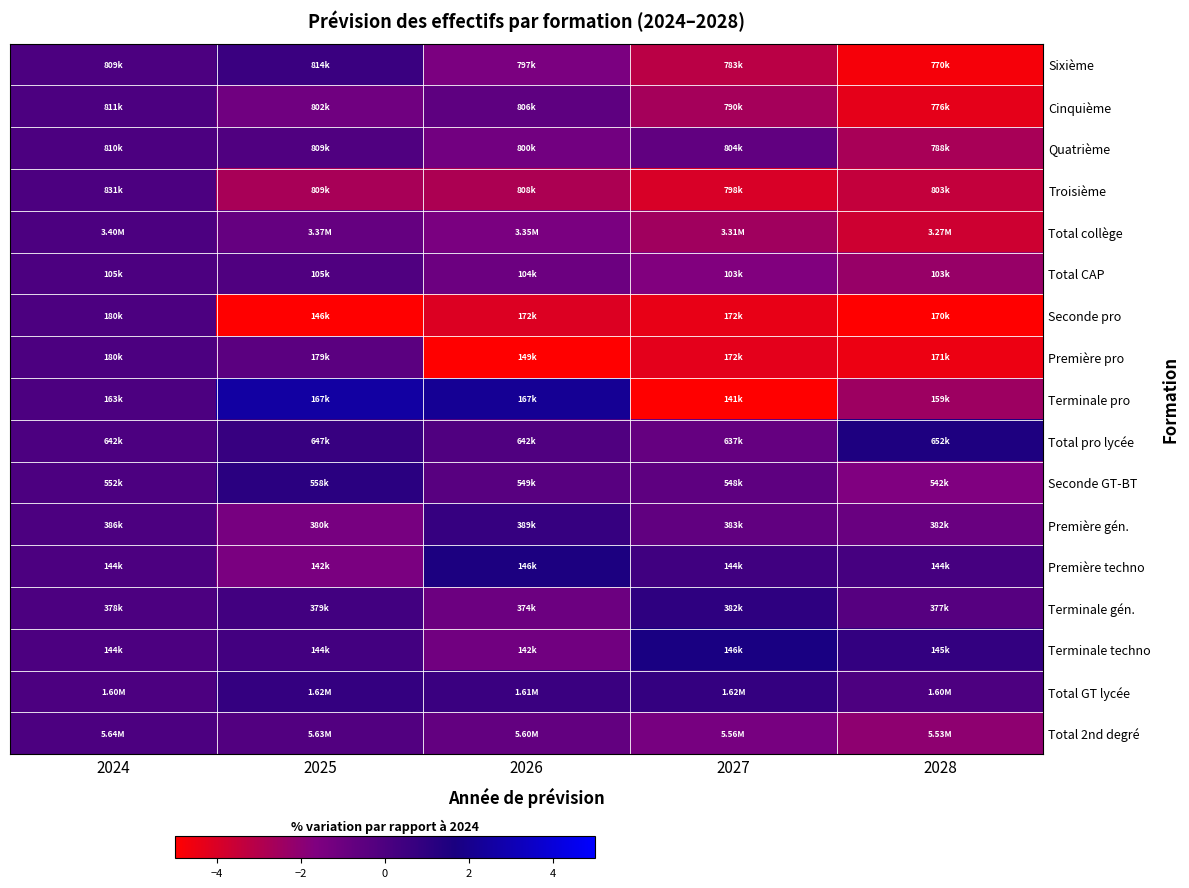

Reading left to right, extract all data points from this chart.

Sixième: 2024=0.0	2025=0.6	2026=-1.5	2027=-3.2	2028=-4.7
Cinquième: 2024=0.0	2025=-1.2	2026=-0.6	2027=-2.6	2028=-4.3
Quatrième: 2024=0.0	2025=-0.1	2026=-1.2	2027=-0.7	2028=-2.7
Troisième: 2024=0.0	2025=-2.7	2026=-2.8	2027=-3.9	2028=-3.4
Total collège: 2024=0.0	2025=-0.8	2026=-1.5	2027=-2.5	2028=-3.7
Total CAP: 2024=0.0	2025=-0.1	2026=-1.0	2027=-1.7	2028=-2.3
Seconde pro: 2024=0.0	2025=-18.9	2026=-4.1	2027=-4.4	2028=-5.2
Première pro: 2024=0.0	2025=-0.5	2026=-16.8	2027=-4.3	2028=-4.5
Terminale pro: 2024=0.0	2025=2.6	2026=2.2	2027=-13.5	2028=-2.5
Total pro lycée: 2024=0.0	2025=0.7	2026=-0.1	2027=-0.8	2028=1.5
Seconde GT-BT: 2024=0.0	2025=1.1	2026=-0.4	2027=-0.6	2028=-1.7
Première gén.: 2024=0.0	2025=-1.4	2026=0.7	2027=-0.7	2028=-0.9
Première techno: 2024=0.0	2025=-1.5	2026=1.6	2027=0.4	2028=0.2
Terminale gén.: 2024=0.0	2025=0.3	2026=-1.0	2027=1.0	2028=-0.3
Terminale techno: 2024=0.0	2025=0.3	2026=-1.2	2027=1.7	2028=0.8
Total GT lycée: 2024=0.0	2025=0.8	2026=0.6	2027=0.8	2028=-0.0
Total 2nd degré: 2024=0.0	2025=-0.2	2026=-0.7	2027=-1.4	2028=-2.0